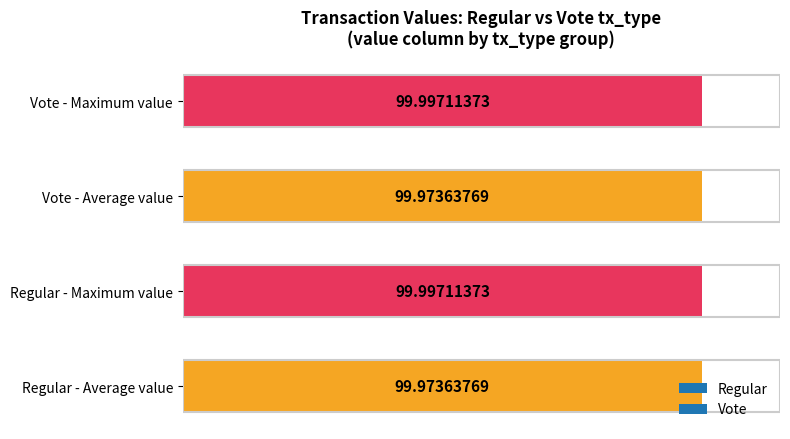

Which has a higher value, Vote - Maximum value or Vote - Average value?

Vote - Maximum value